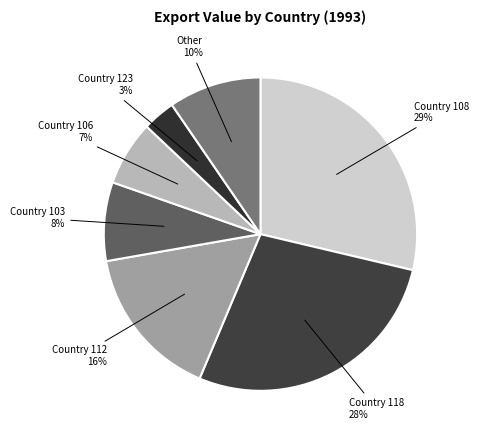

How many slices are in this pie chart?

7